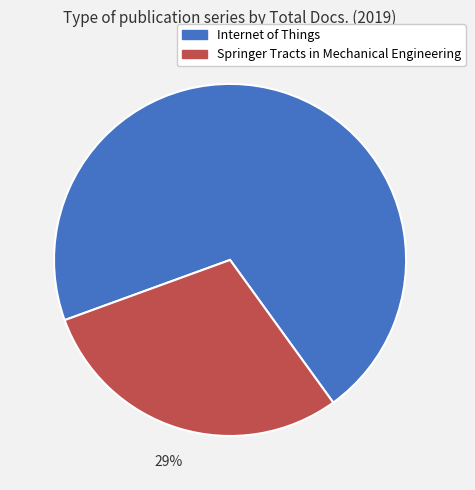

Count the number of slices in the pie.

2